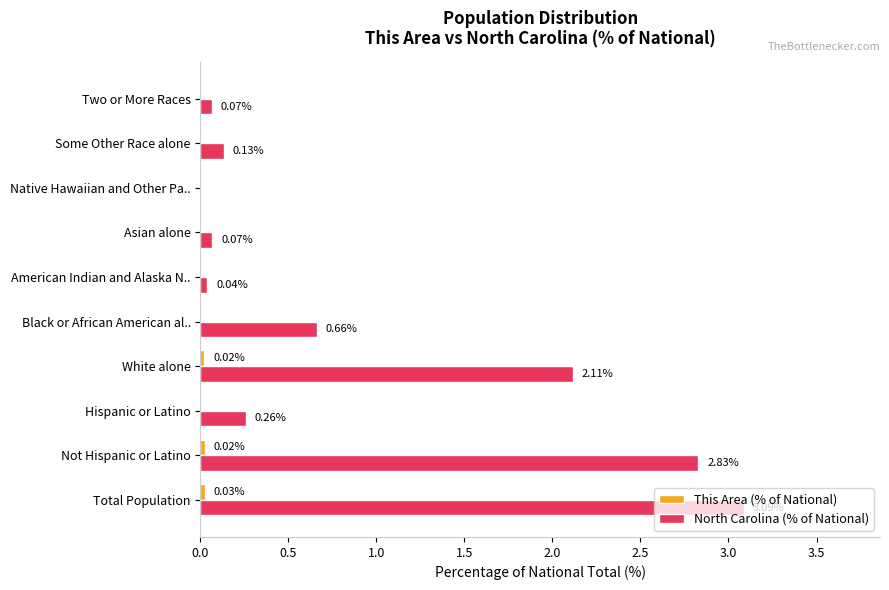

At which category is the sum across all series the highest?

Total Population